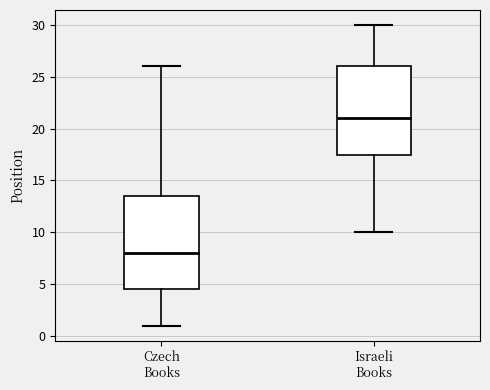

Reading left to right, transcribe this box plot: for each box, give where its median line is, the range the box spans, and where its two whiskers end, as read against the y-axis. The values are not printed on the chart, so give them approximately, as read against the axis.

Czech Books: median 8.0, box 4.5 to 13.5, whiskers 1.0 to 26.0
Israeli Books: median 21.0, box 17.5 to 26.0, whiskers 10.0 to 30.0